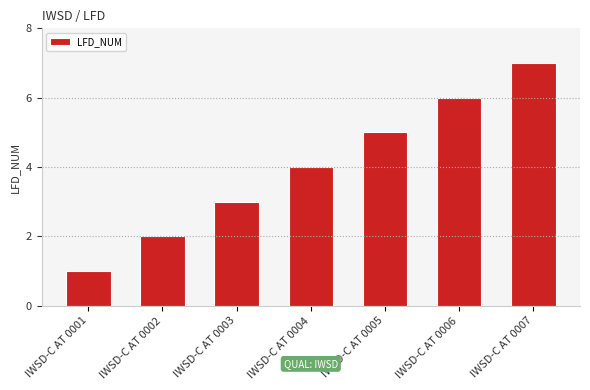

Is it true that the value at IWSD-C AT 0002 is 1?

False